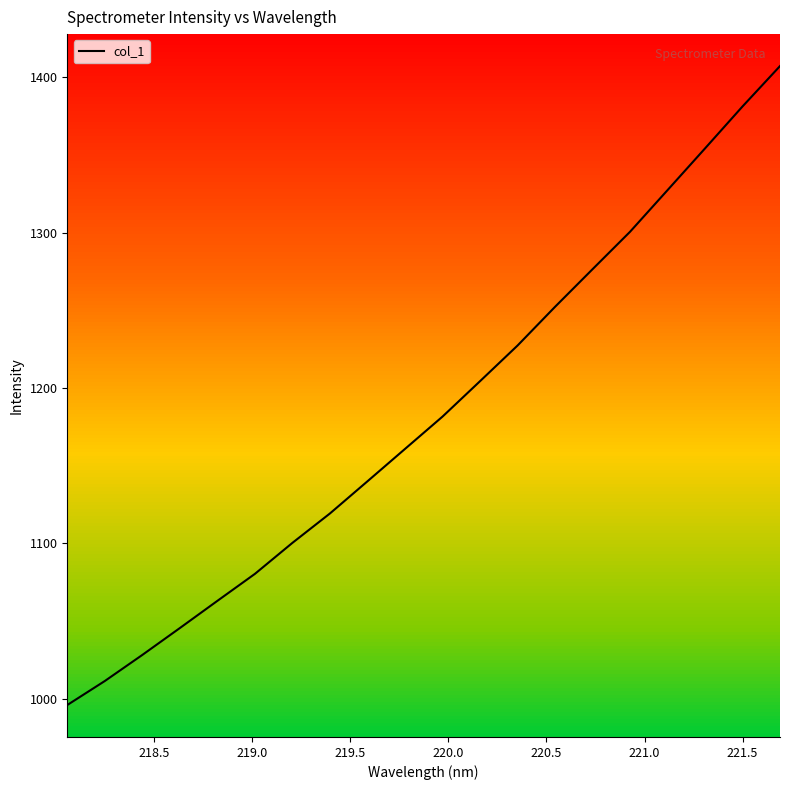

What is the maximum value for col_1?

1407.1